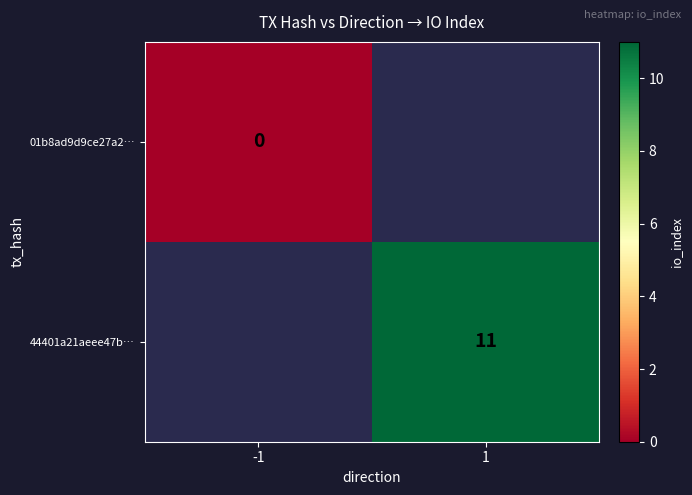

The 44401a21aeee47b… series shows 19 at 1. True or false?

False